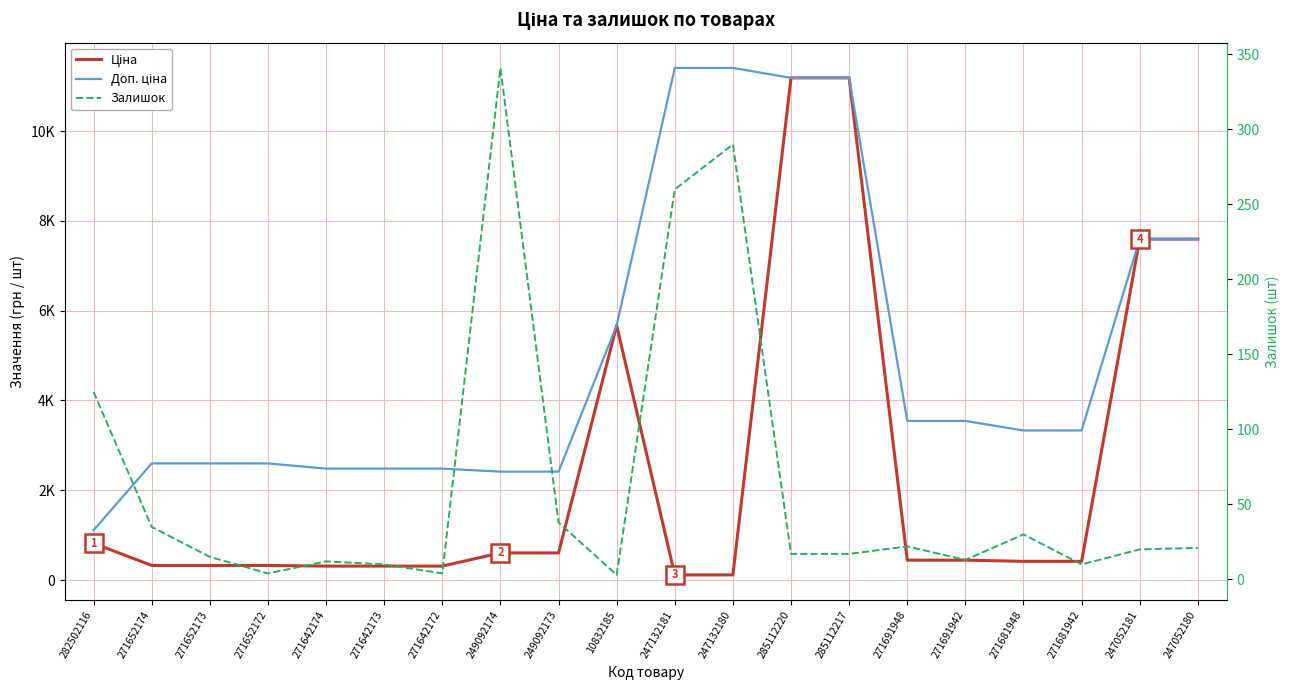

Which category has the highest value in the Доп. ціна series?

247132181